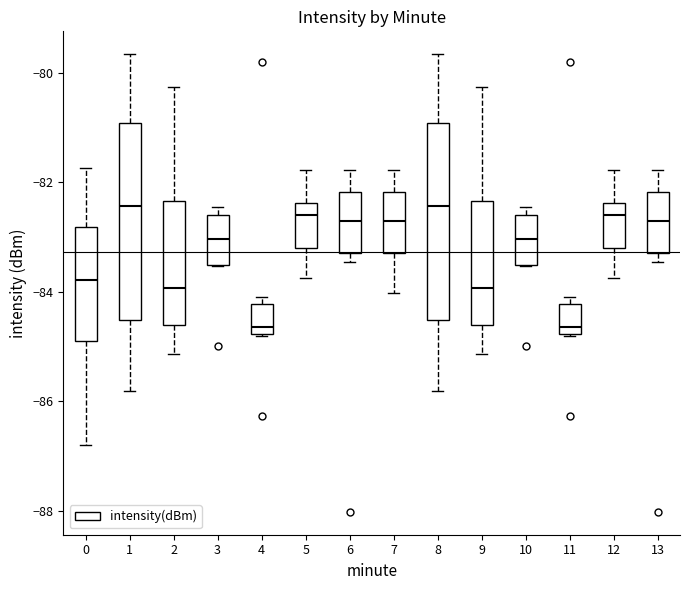

Reading left to right, read every box against the y-axis: the position of its median line, the range the box covers, and the ends of its whiskers. The values are not printed on the chart, so give them approximately, as read against the axis.

0: median -83.8, box -84.8 to -82.8, whiskers -86.8 to -81.8
1: median -82.4, box -84.6 to -81.0, whiskers -85.8 to -79.6
2: median -84.0, box -84.6 to -82.4, whiskers -85.2 to -80.2
3: median -83.0, box -83.6 to -82.6, whiskers -83.6 to -82.4
4: median -84.6, box -84.8 to -84.2, whiskers -84.8 to -84.0
5: median -82.6, box -83.2 to -82.4, whiskers -83.8 to -81.8
6: median -82.6, box -83.2 to -82.2, whiskers -83.4 to -81.8
7: median -82.6, box -83.2 to -82.2, whiskers -84.0 to -81.8
8: median -82.4, box -84.6 to -81.0, whiskers -85.8 to -79.6
9: median -84.0, box -84.6 to -82.4, whiskers -85.2 to -80.2
10: median -83.0, box -83.6 to -82.6, whiskers -83.6 to -82.4
11: median -84.6, box -84.8 to -84.2, whiskers -84.8 to -84.0
12: median -82.6, box -83.2 to -82.4, whiskers -83.8 to -81.8
13: median -82.6, box -83.2 to -82.2, whiskers -83.4 to -81.8